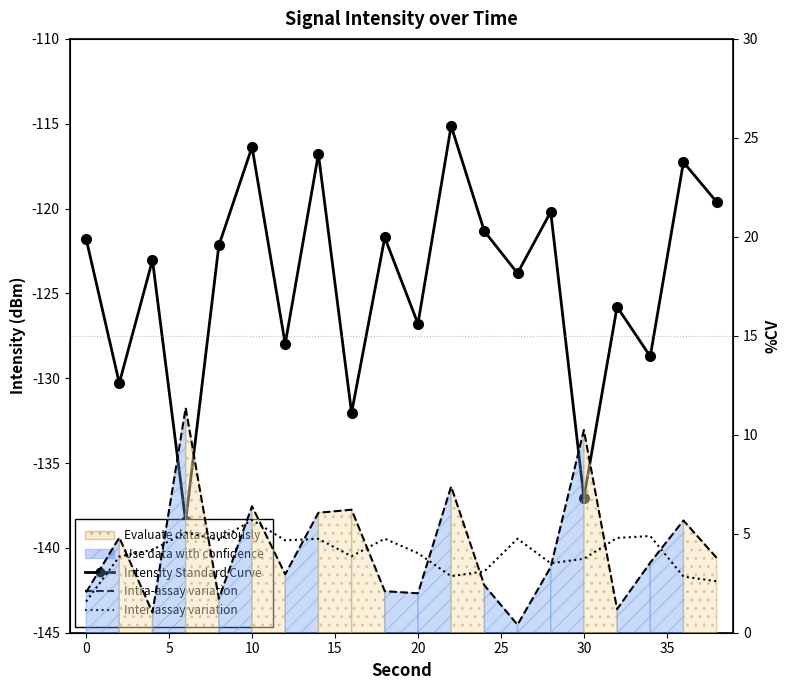

What is the sum of all Intensity Standard Curve values?

-2486.3